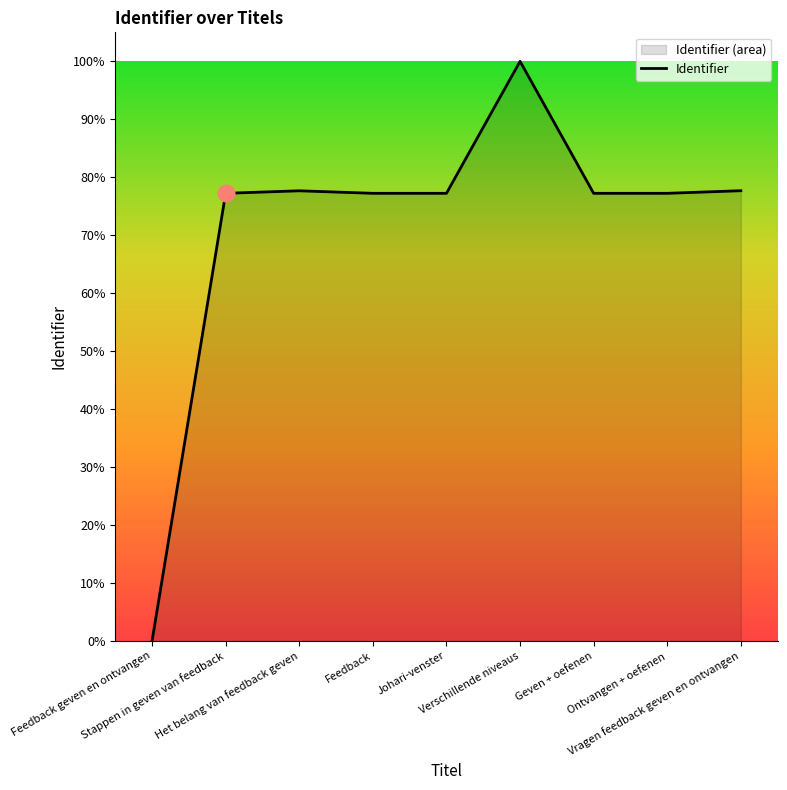

True or false: the data shows 2365697 at Geven + oefenen.

False